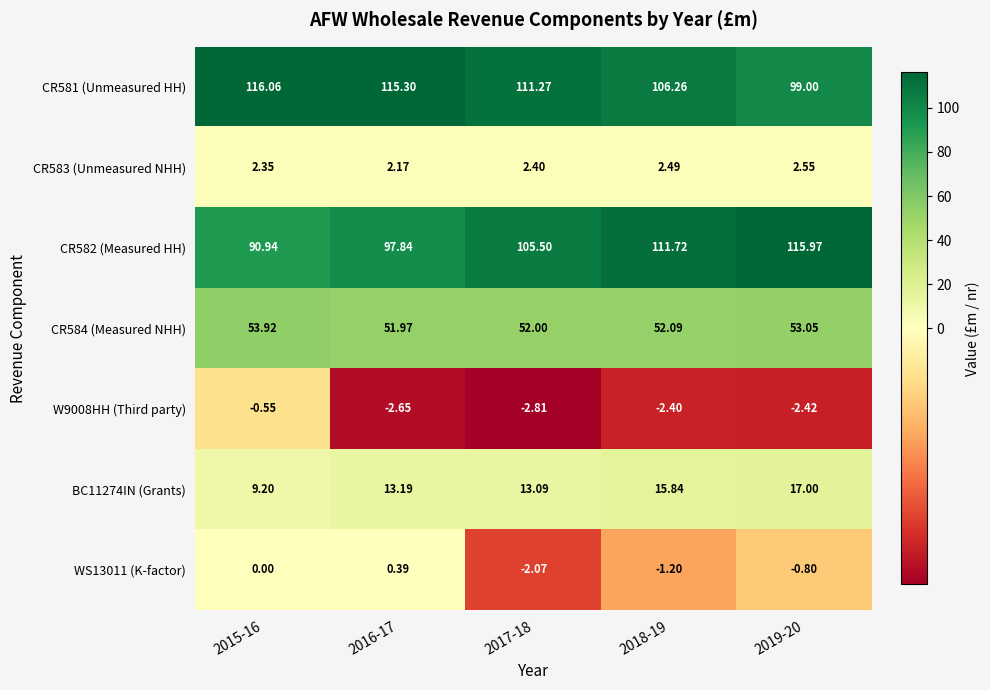

Is the value of CR582 (Measured HH) at 2019-20 greater than the value of CR581 (Unmeasured HH) at 2015-16?

No